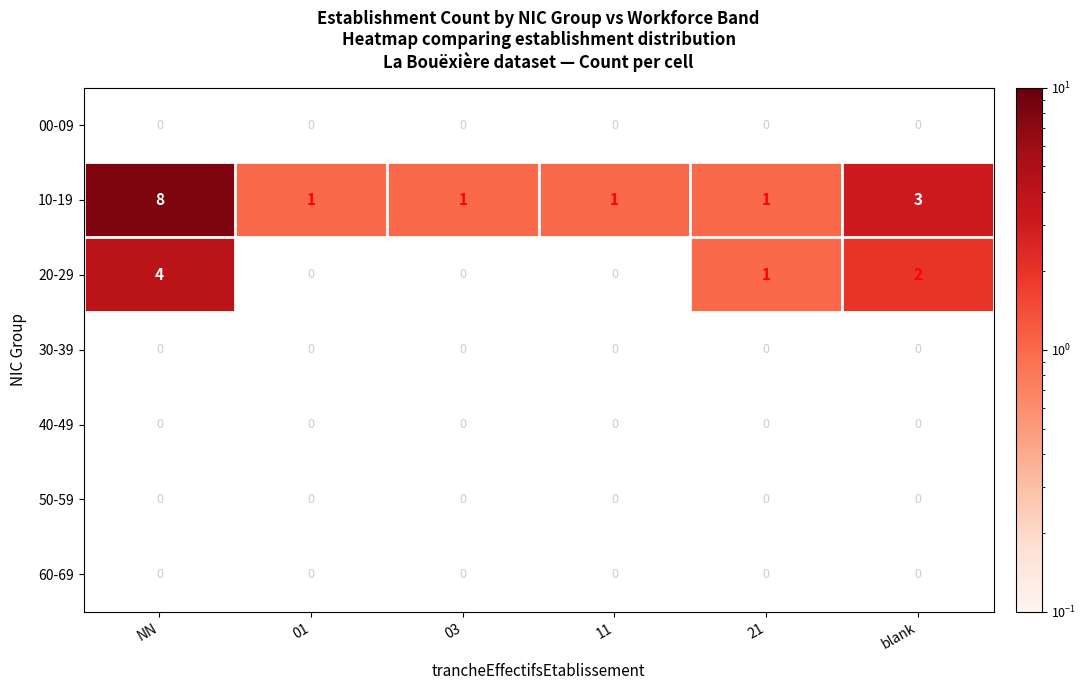

Count the number of data series in this chart.

7